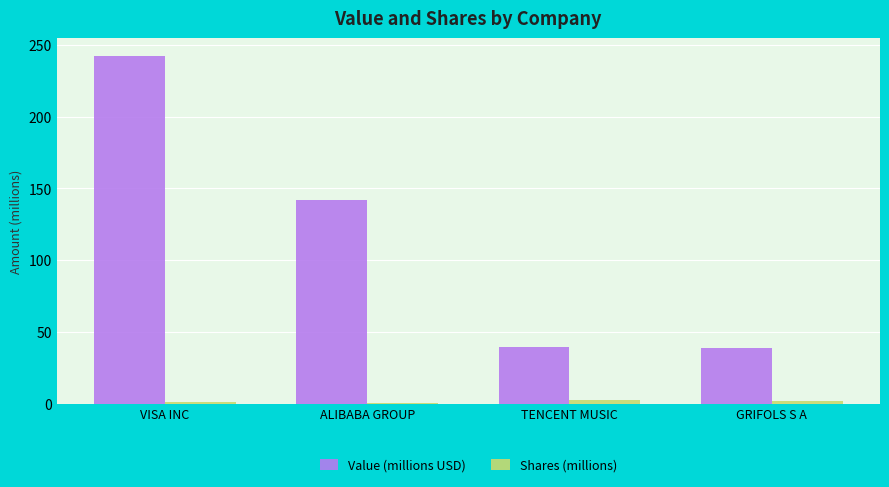

Which category has the highest value in the Value (millions USD) series?

VISA INC